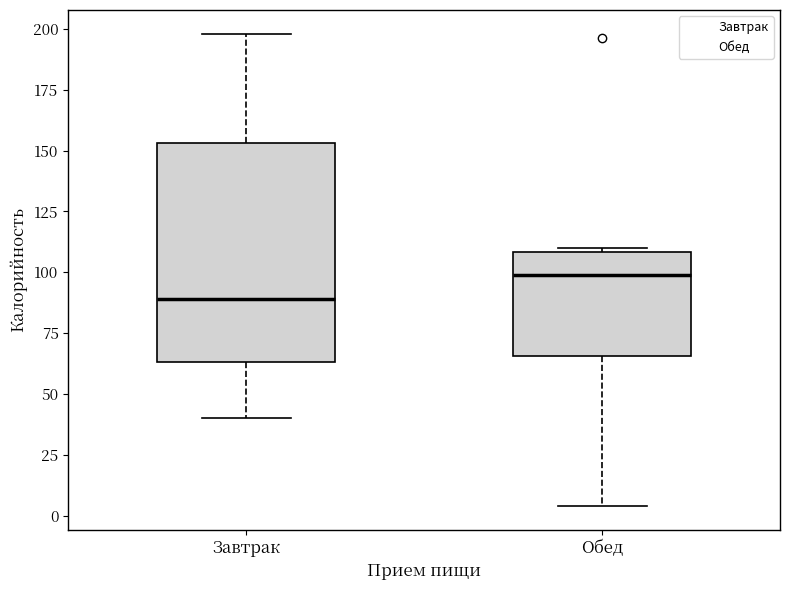

Reading left to right, read every box against the y-axis: the position of its median line, the range the box covers, and the ends of its whiskers. The values are not printed on the chart, so give them approximately, as read against the axis.

Завтрак: median 90, box 65 to 155, whiskers 40 to 200
Обед: median 100, box 65 to 110, whiskers 5 to 110